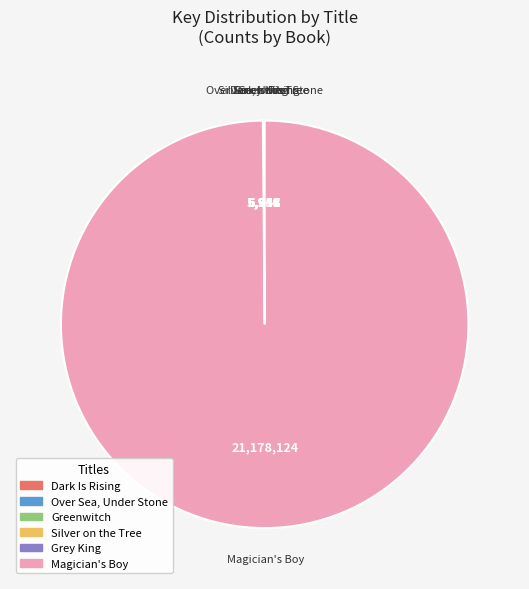

What is the largest slice in the pie chart?

Magician's Boy